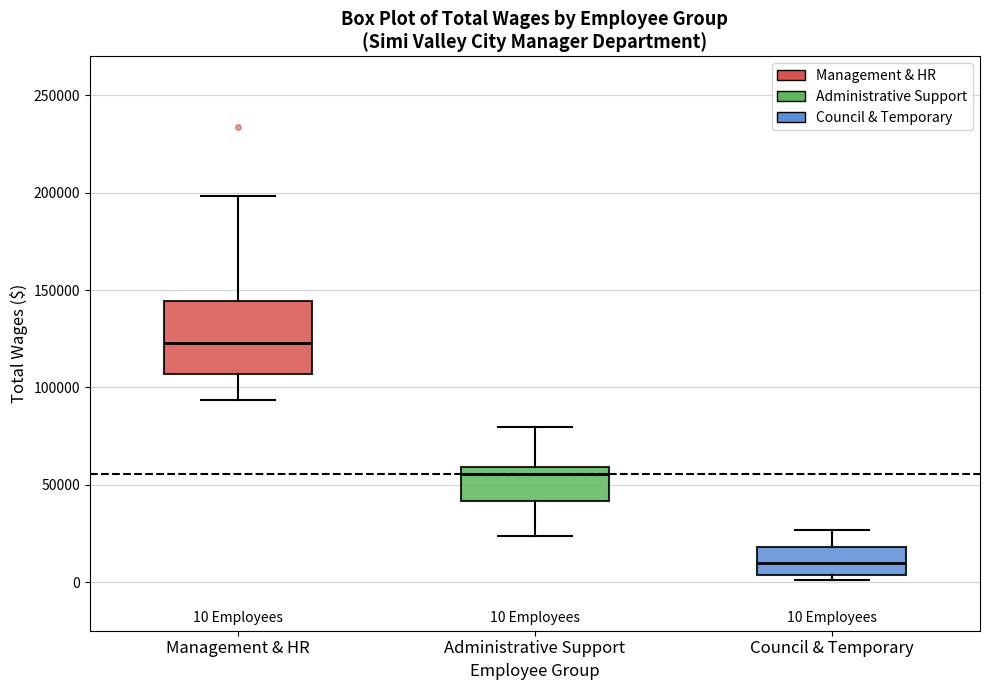

Which box has the highest median line?

Management & HR